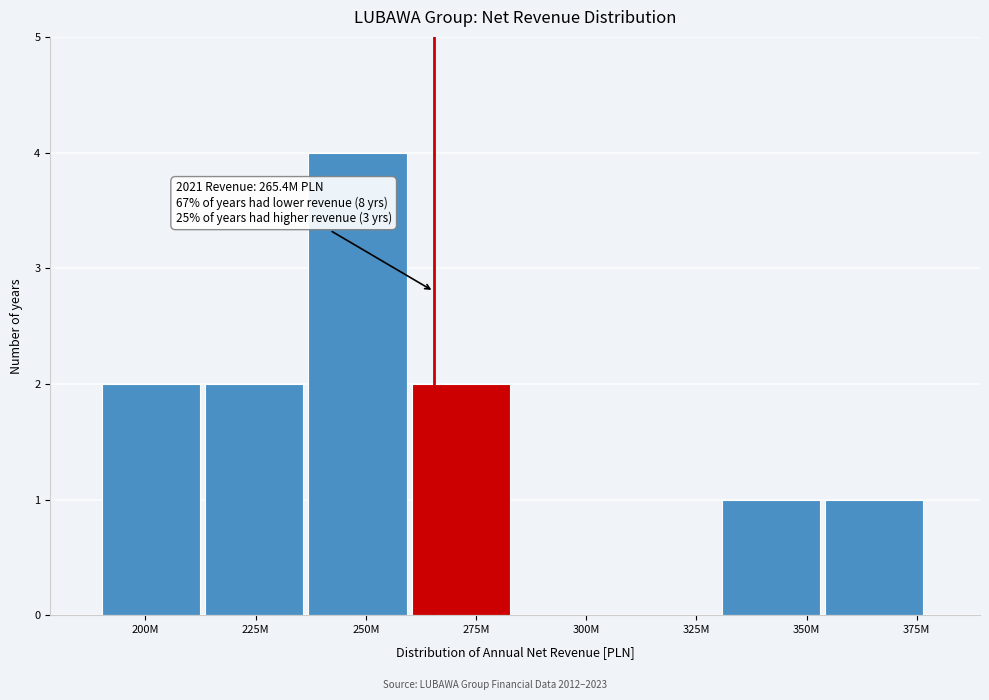

Reading right to left, list all the values displayed in this chart.

375M=1	350M=1	325M=0	300M=0	275M=2	250M=4	225M=2	200M=2